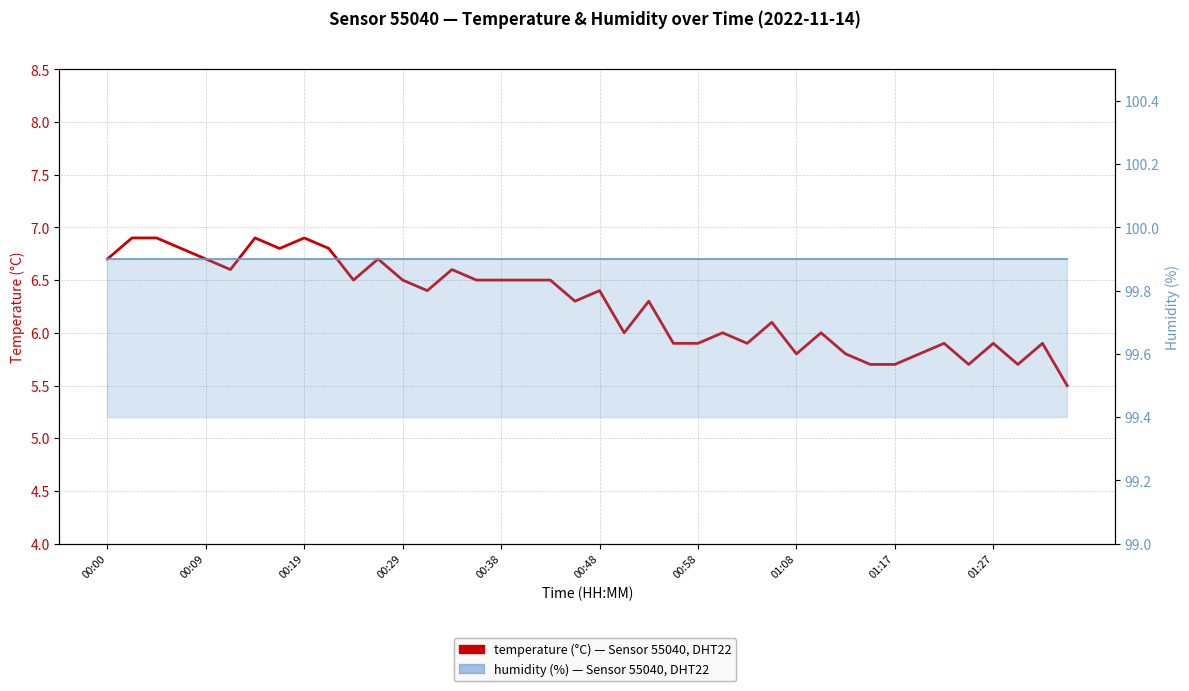

What is the average value of the humidity series?

99.9